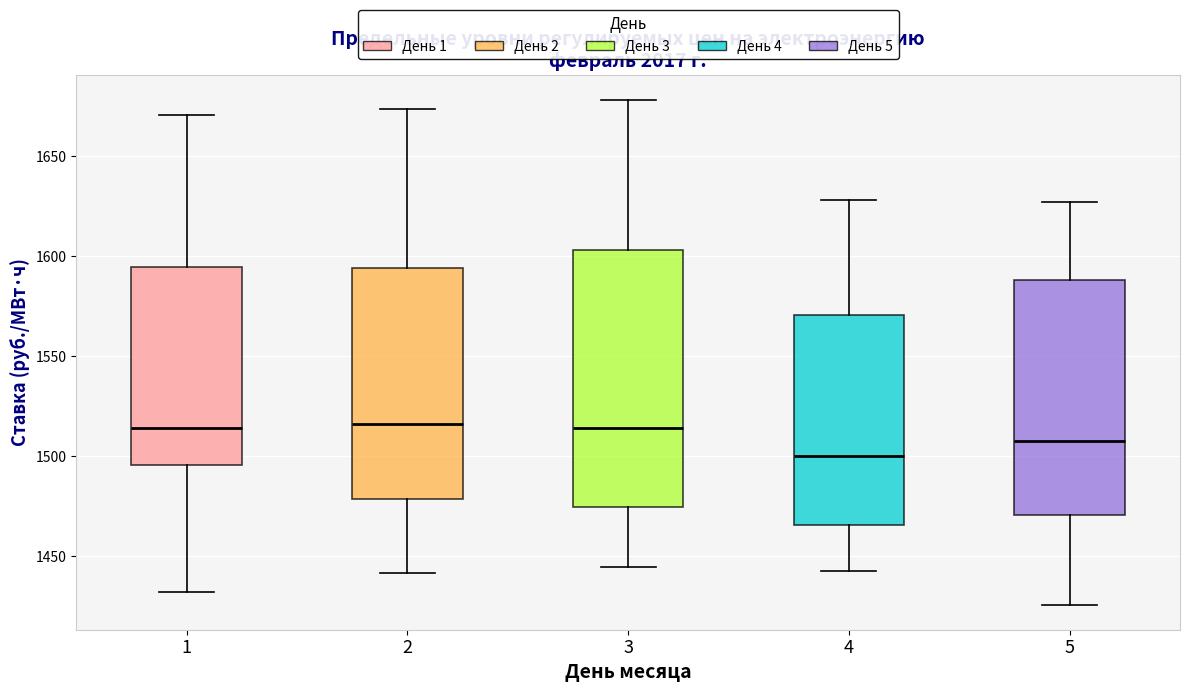

Which box is the tallest, from its lower edge to its upper edge?

3